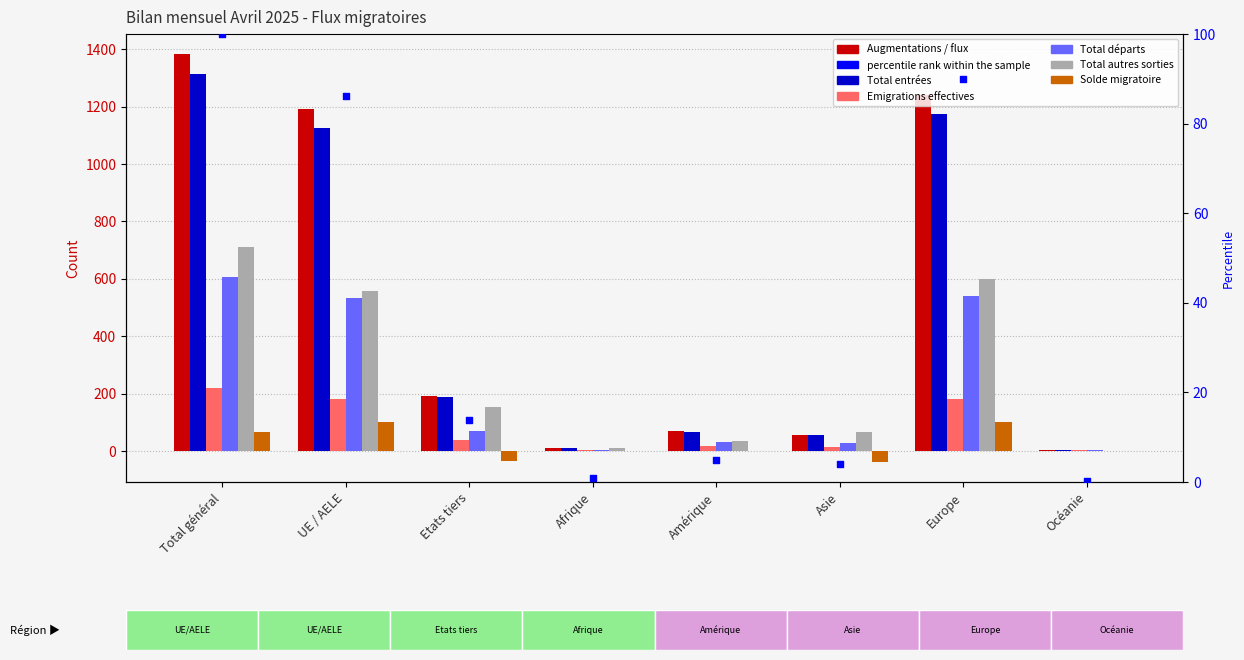

Which series has the largest total across all categories?

Augmentations